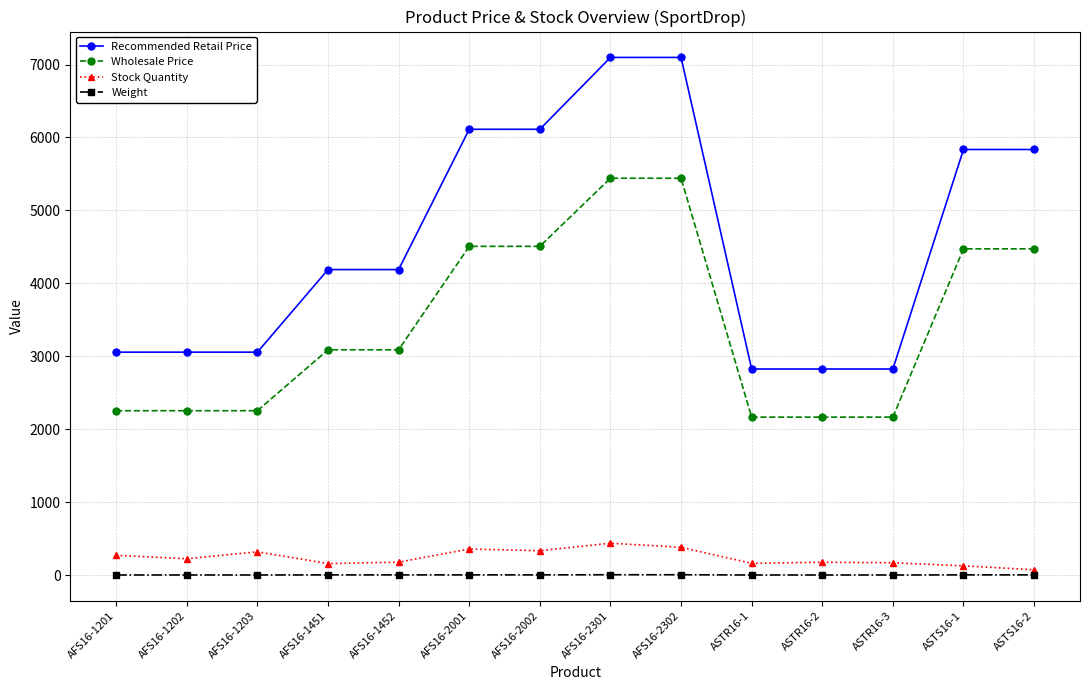

True or false: Stock Quantity and Weight intersect in this chart.

False